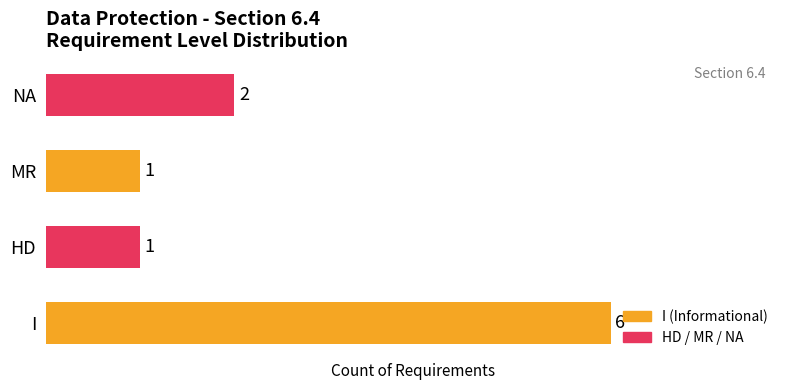

True or false: the data shows 6 at I.

True